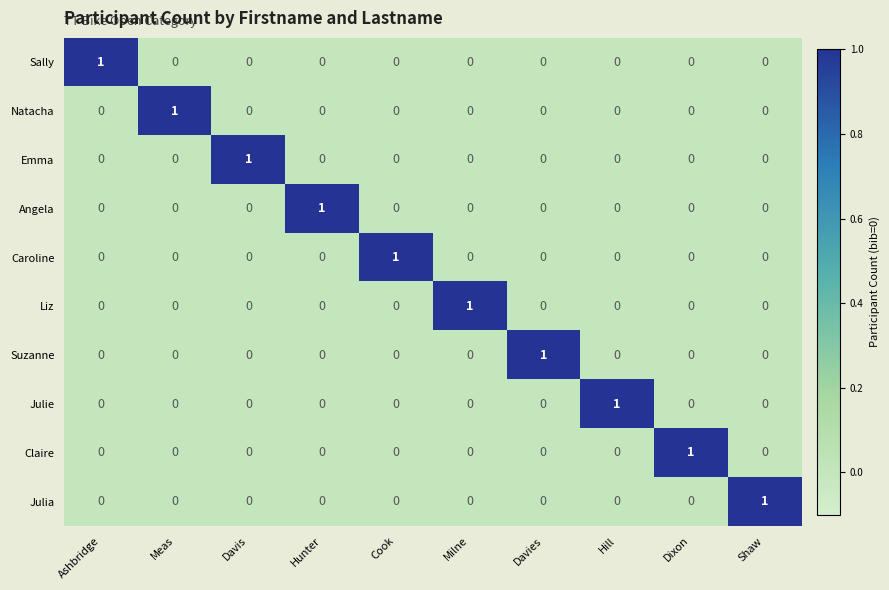

Which category has the highest value in the Angela series?

Hunter